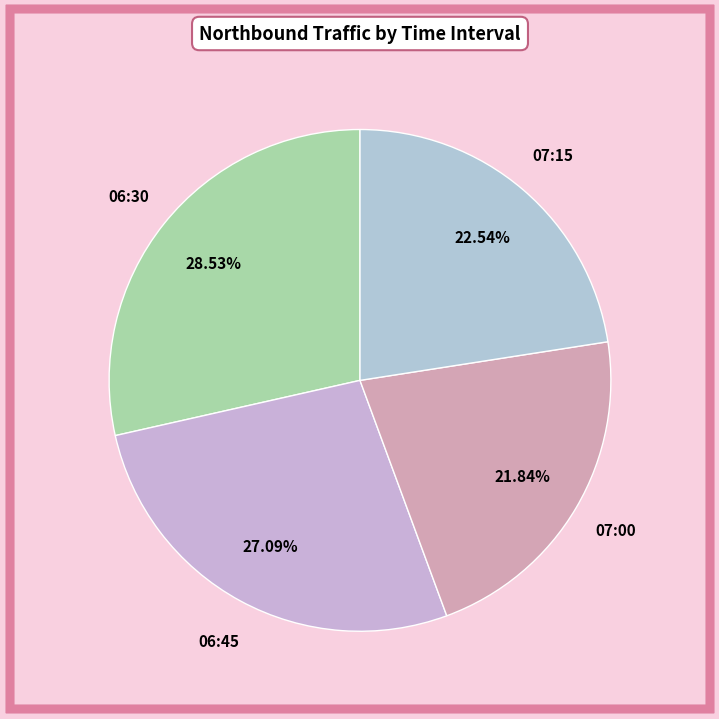

Which category has the biggest portion of the pie?

06:30